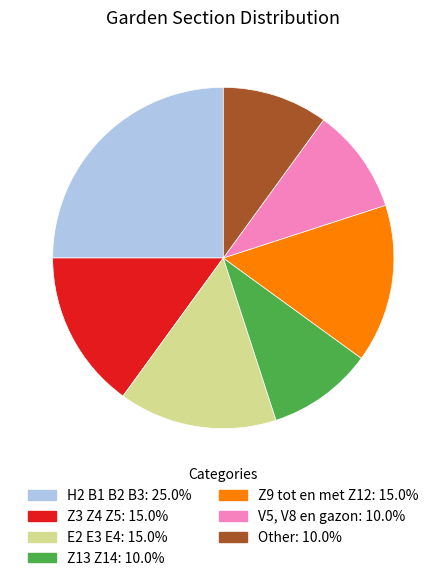

How many segments does this pie chart have?

7